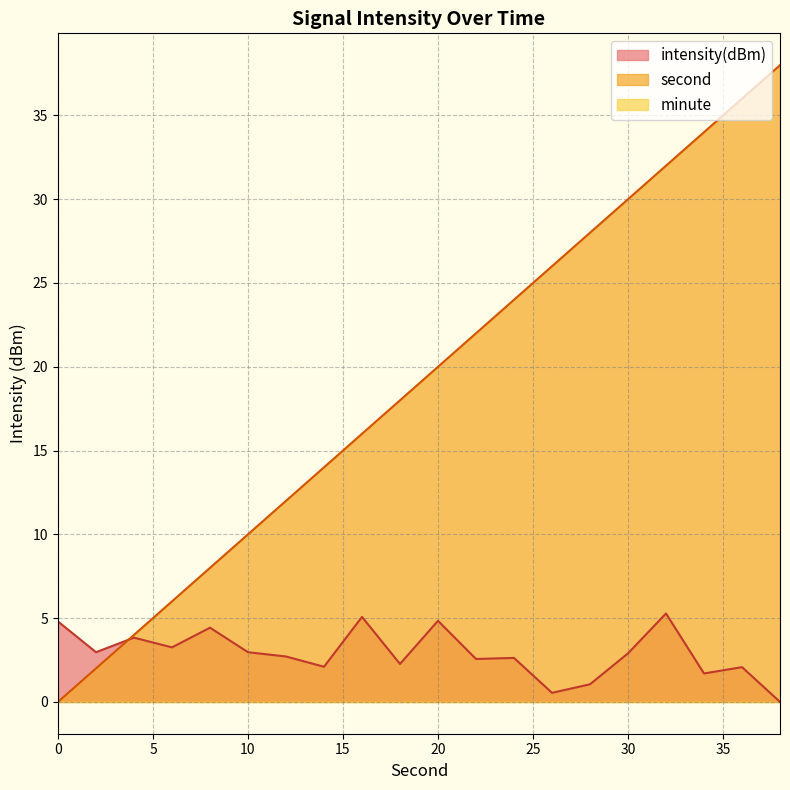

Which series has the largest total across all categories?

second